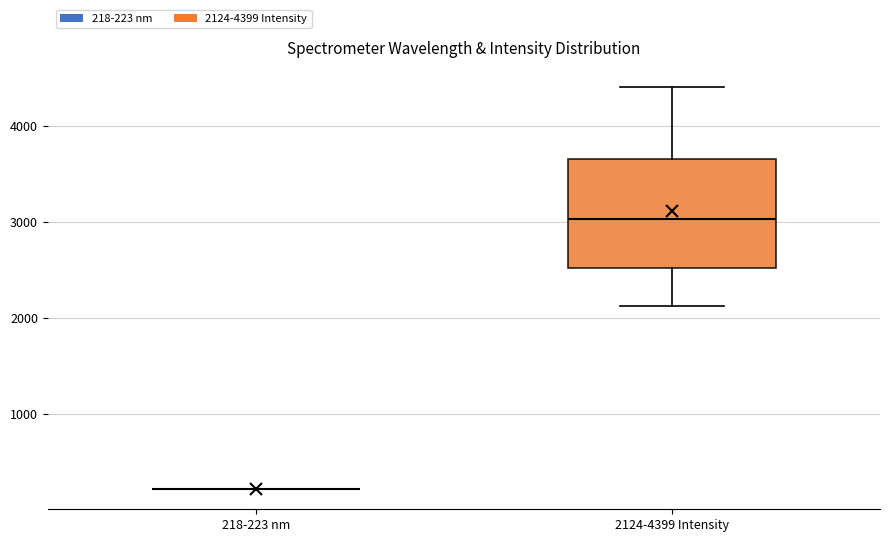

Comparing the boxes themselves (not the whiskers), which one is the tallest?

2124-4399 Intensity